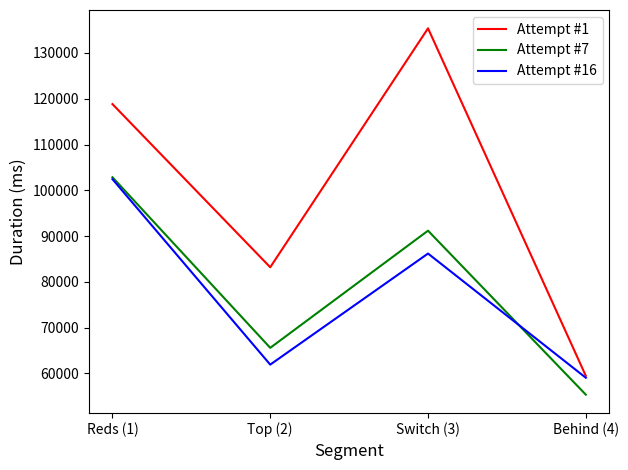

What is the difference between the second highest and minimum values in the Attempt #7 series?

35820